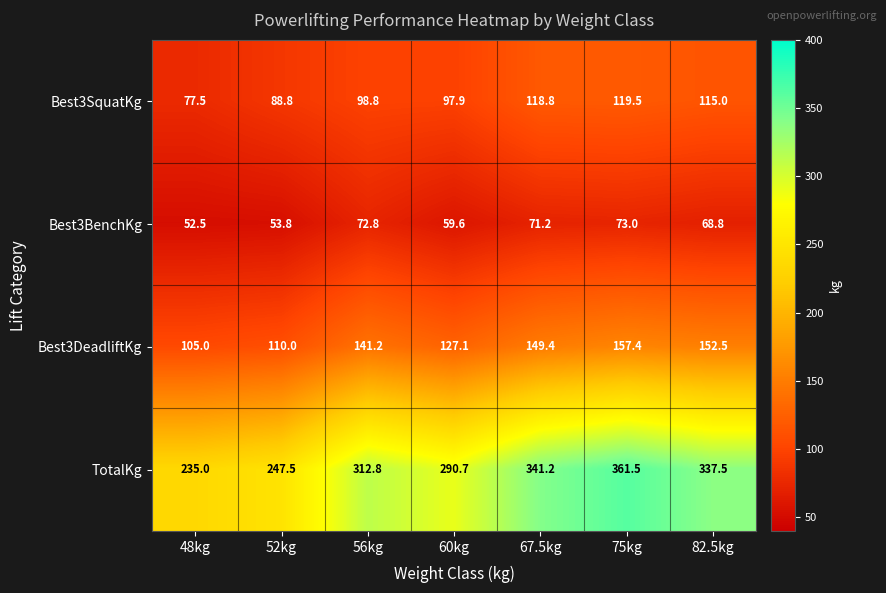

Reading left to right, list all the values displayed in this chart.

Best3SquatKg: 48kg=77.5	52kg=88.8	56kg=98.8	60kg=97.9	67.5kg=118.8	75kg=119.5	82.5kg=115.0
Best3BenchKg: 48kg=52.5	52kg=53.8	56kg=72.8	60kg=59.6	67.5kg=71.2	75kg=73.0	82.5kg=68.8
Best3DeadliftKg: 48kg=105.0	52kg=110.0	56kg=141.2	60kg=127.1	67.5kg=149.4	75kg=157.4	82.5kg=152.5
TotalKg: 48kg=235.0	52kg=247.5	56kg=312.8	60kg=290.7	67.5kg=341.2	75kg=361.5	82.5kg=337.5